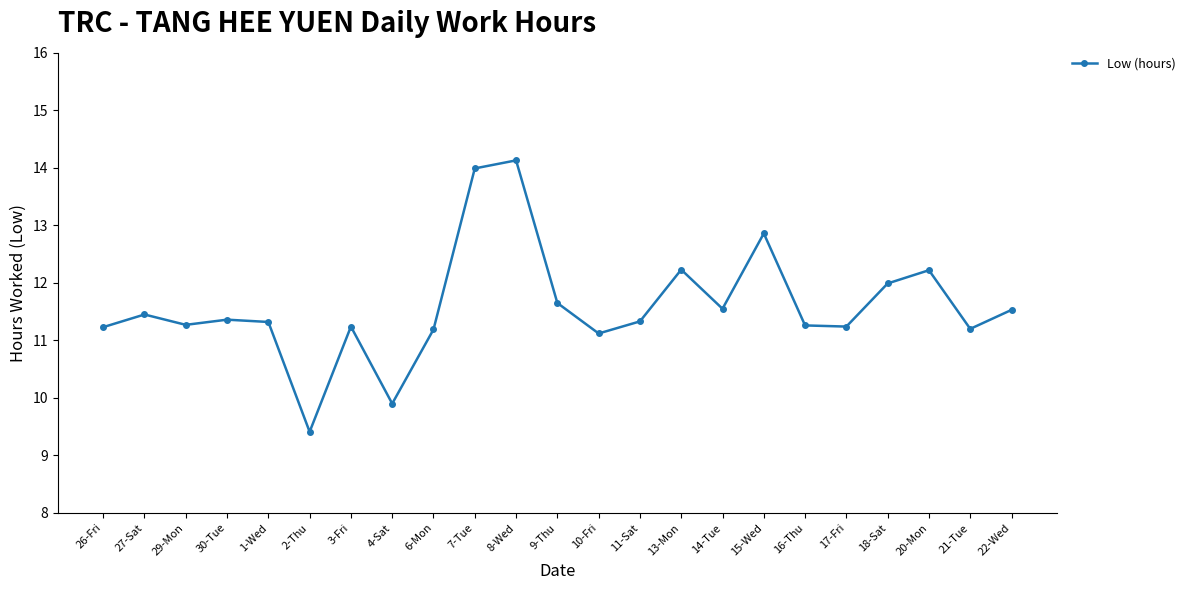

What is the label of the 8th point from the left?

4-Sat